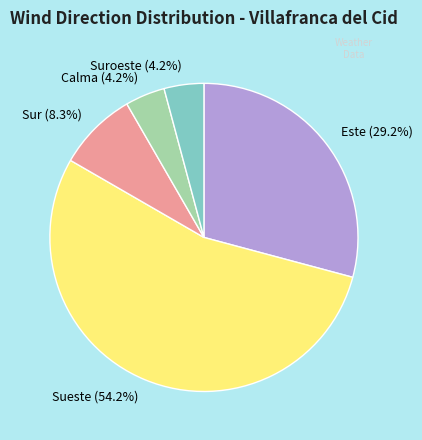

Which has a higher value, Sur or Suroeste?

Sur